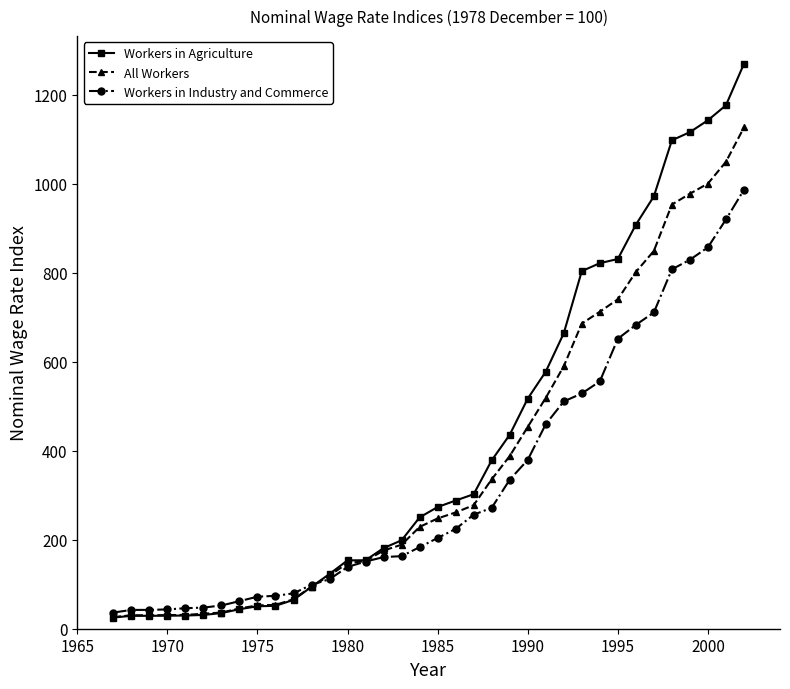

What is the value of the Workers in Agriculture point at the 28th from the left?

821.5